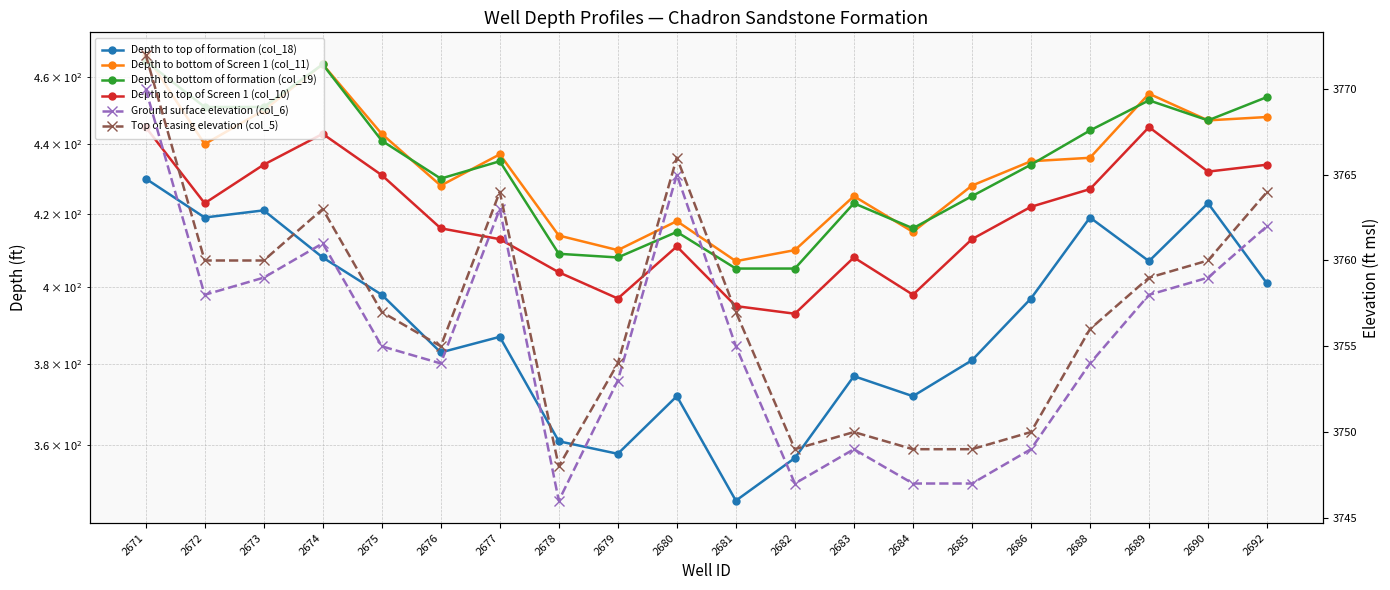

Rank the categories by Depth to bottom of Screen 1 (col_11) value from lowest to highest.

2681, 2679, 2682, 2678, 2684, 2680, 2683, 2676, 2685, 2686, 2688, 2677, 2672, 2675, 2690, 2692, 2673, 2689, 2674, 2671